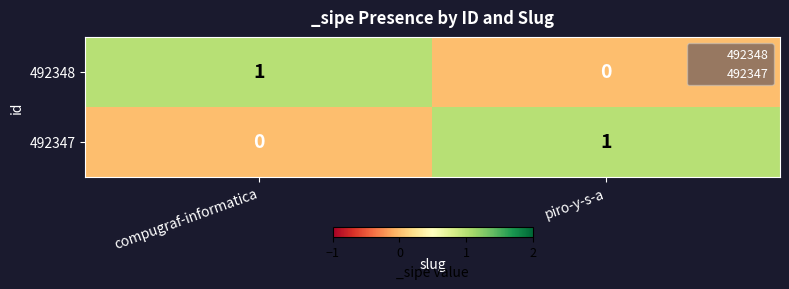

How many distinct data groups are displayed?

2